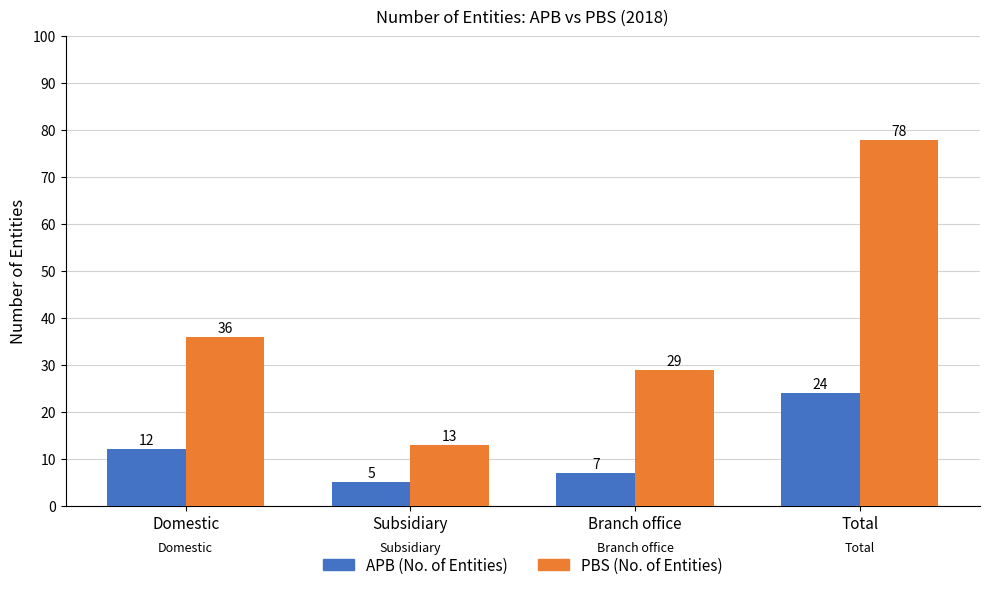

What is the sum of the APB (No. of Entities) values at Subsidiary and Branch office?

12